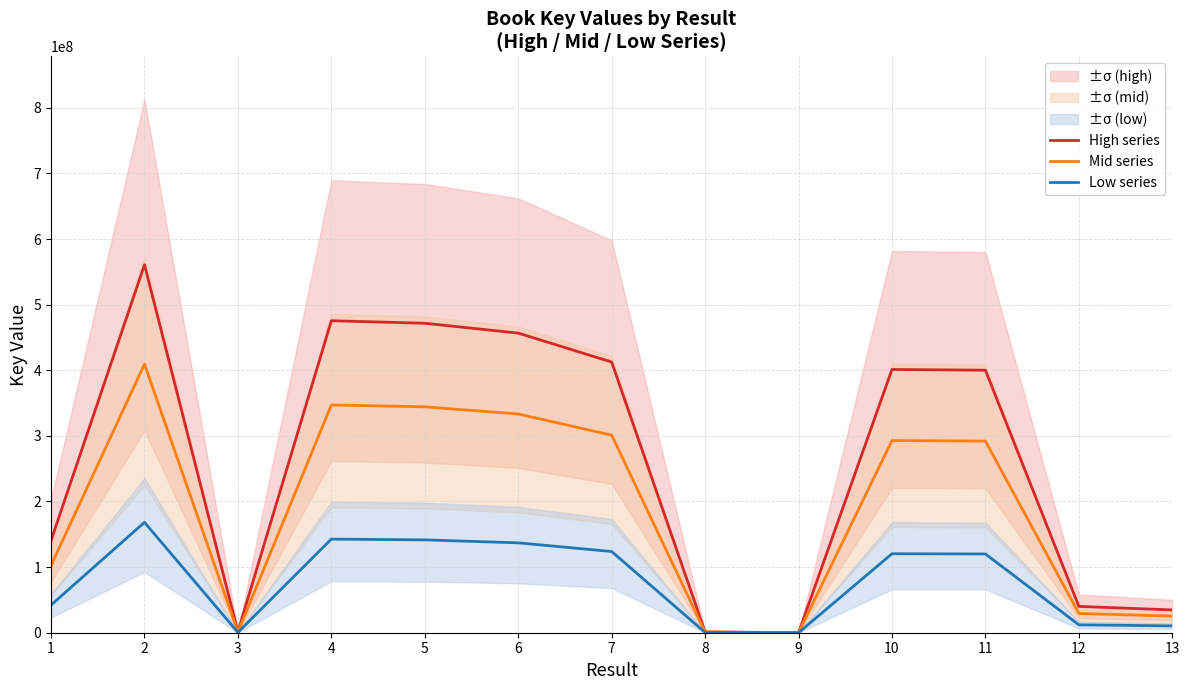

What are all the series names shown in the legend?

High series, Mid series, Low series